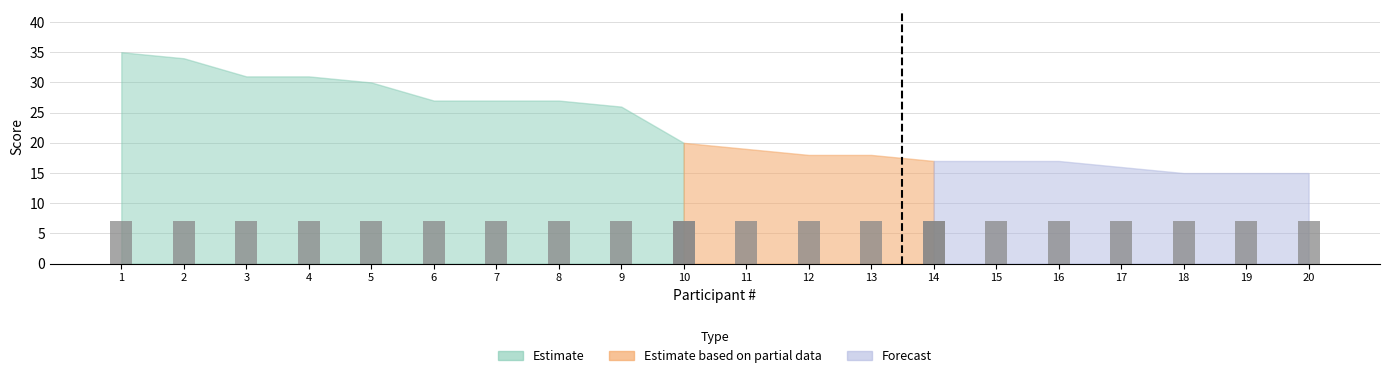

What is the value of the Total bar at the 12th from the left?

18